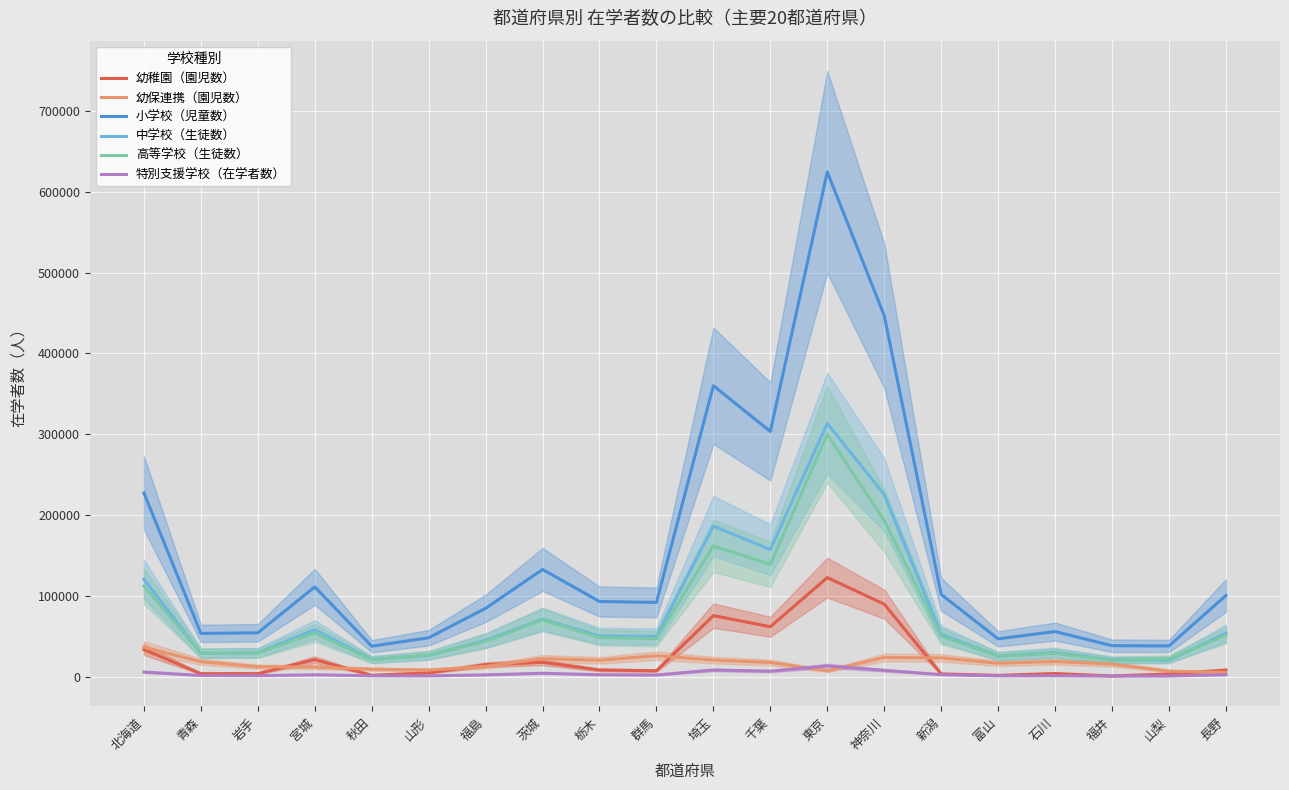

Rank the series by their maximum value, from lowest to highest.

特別支援学校（在学者数）, 幼保連携（園児数）, 幼稚園（園児数）, 高等学校（生徒数）, 中学校（生徒数）, 小学校（児童数）